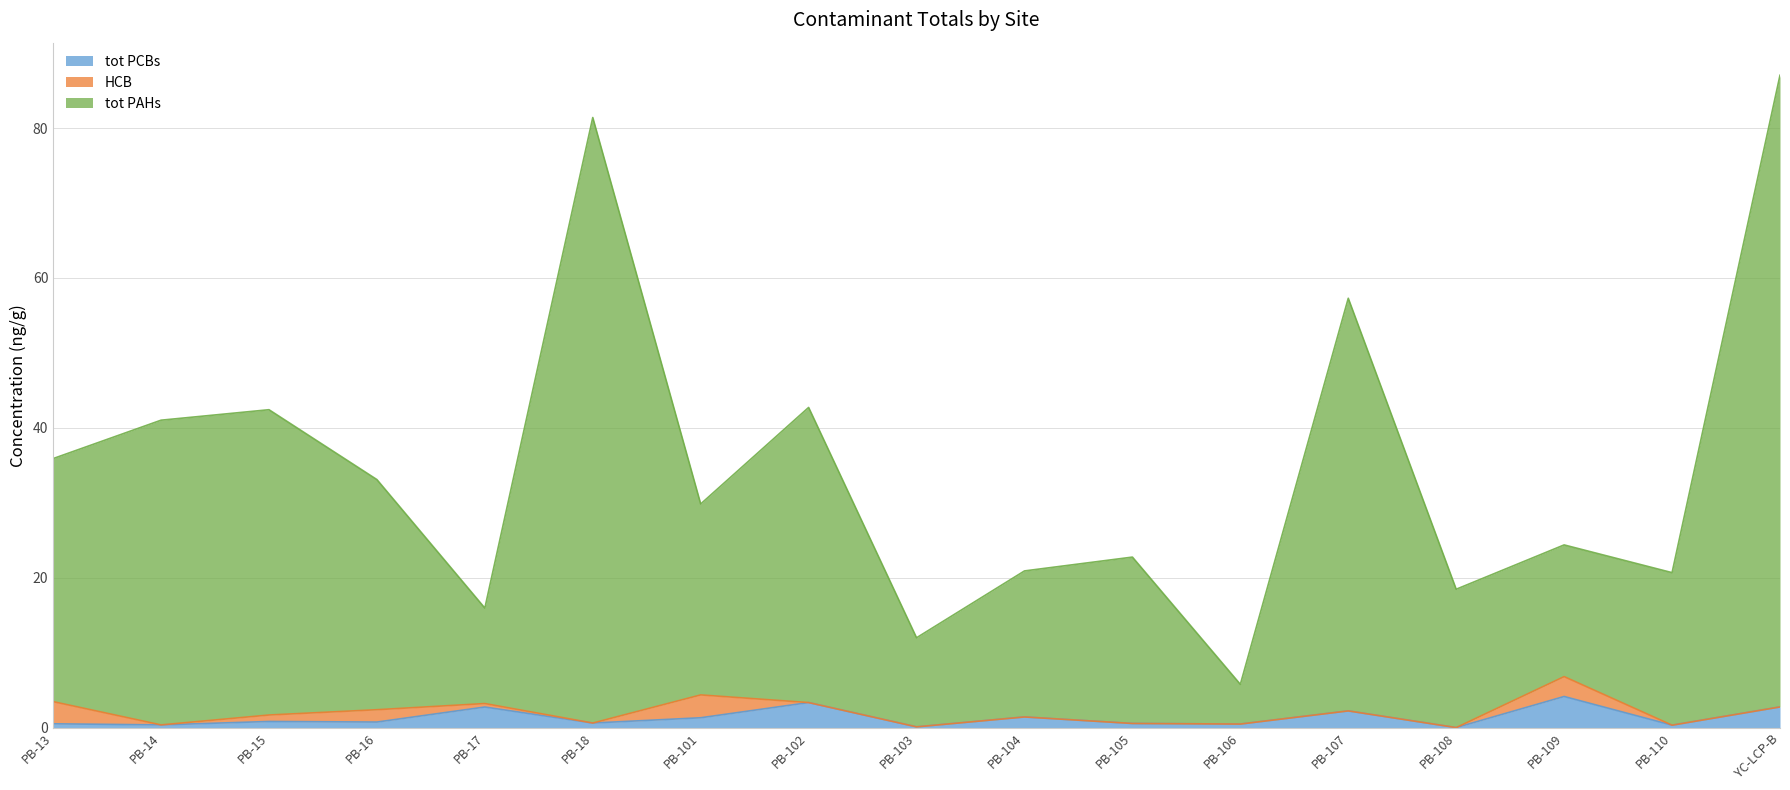

How many values in tot PCBs are above zero?

16